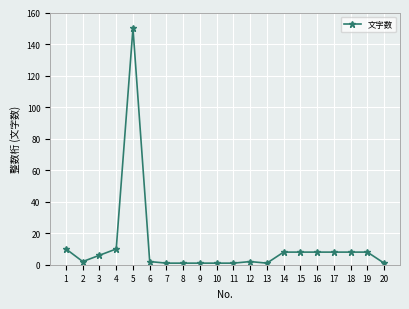

Is it true that the value at 16 is 8?

True